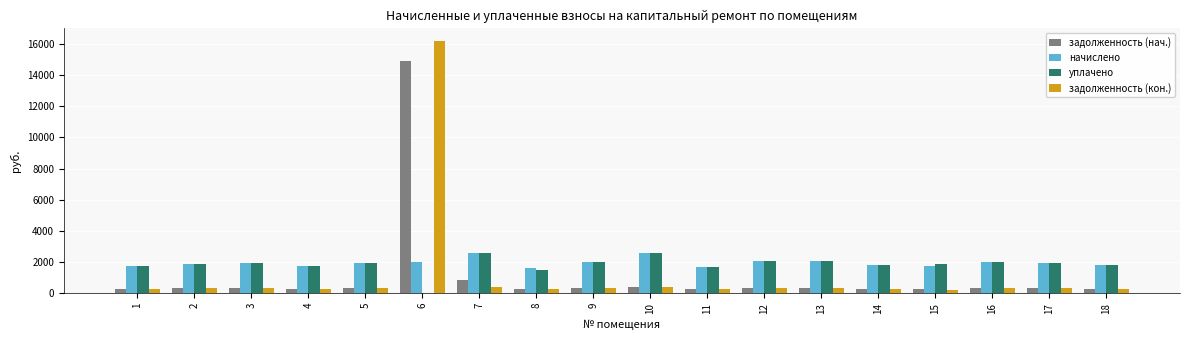

What is the maximum value shown in the chart?

16196.9